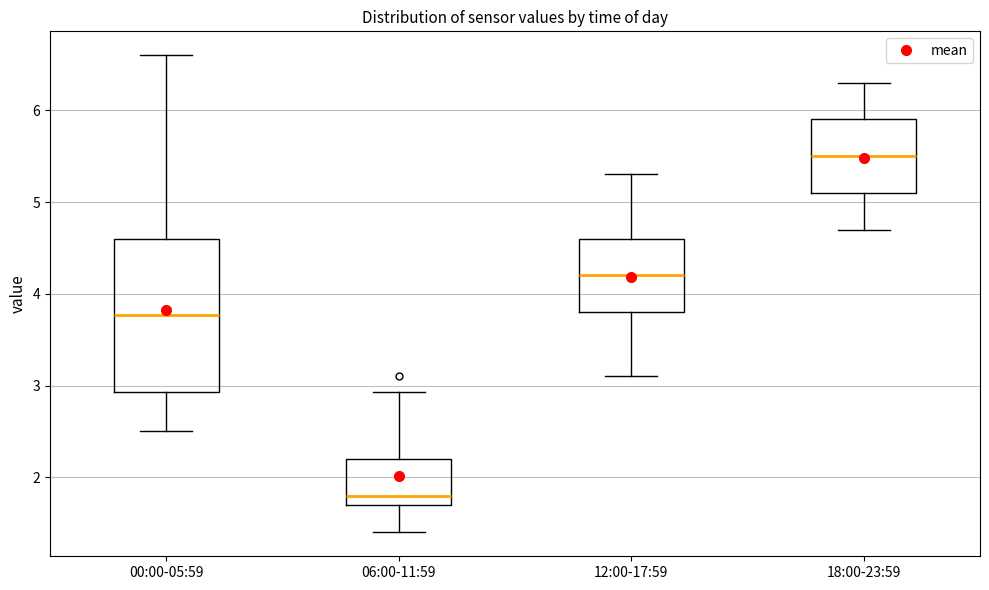

Which box's median line is the highest?

18:00-23:59